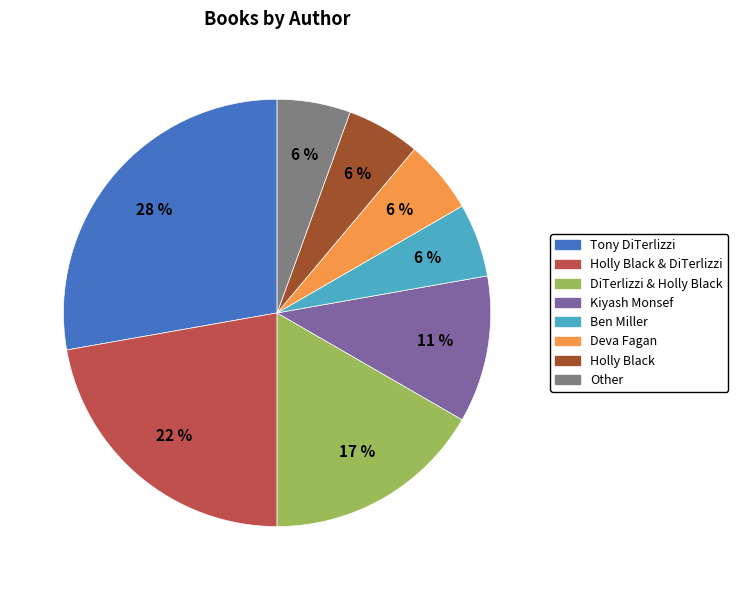

To the nearest percent, what percentage of the pie is DiTerlizzi & Holly Black?

17%